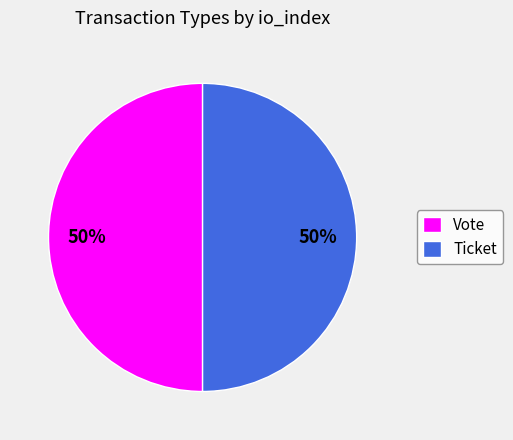

Combined, do Vote and Ticket account for over 50%?

Yes